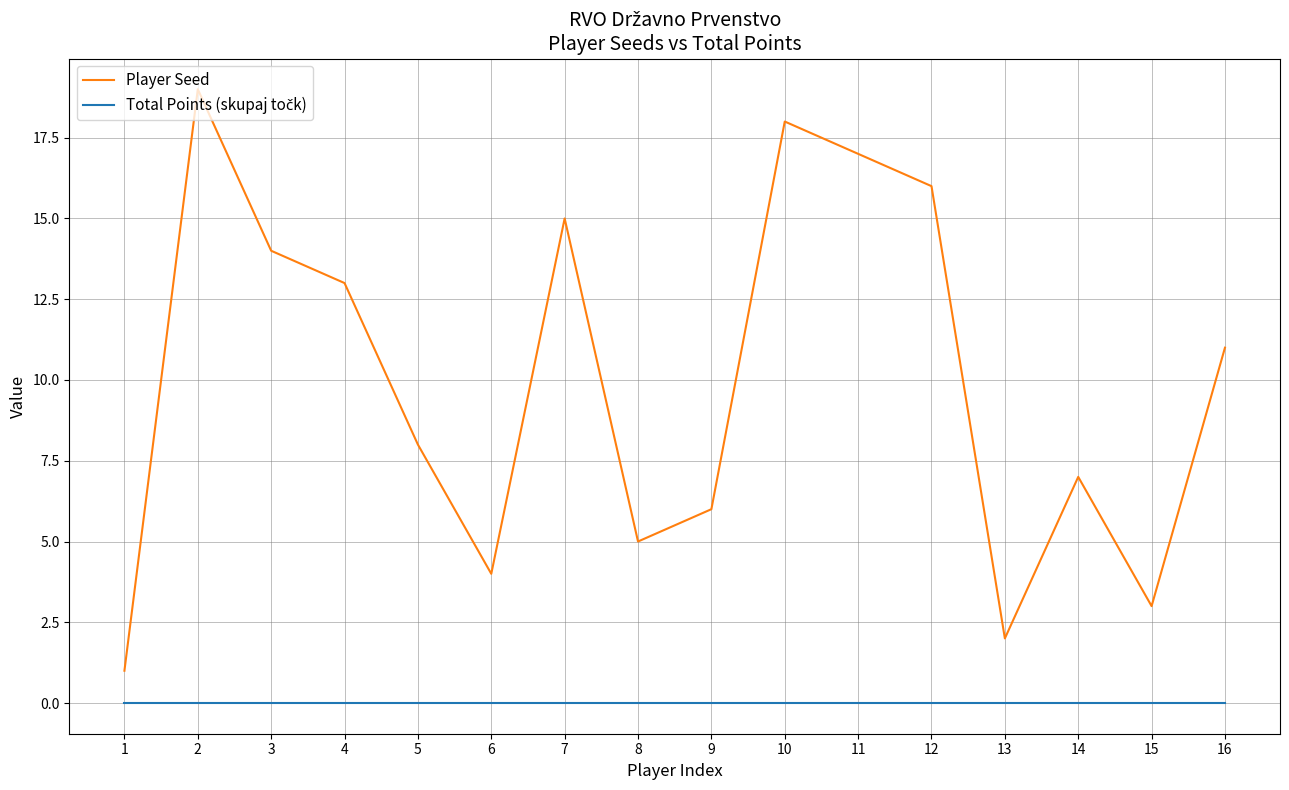

True or false: Player Seed has a value of 4 at 13.

False